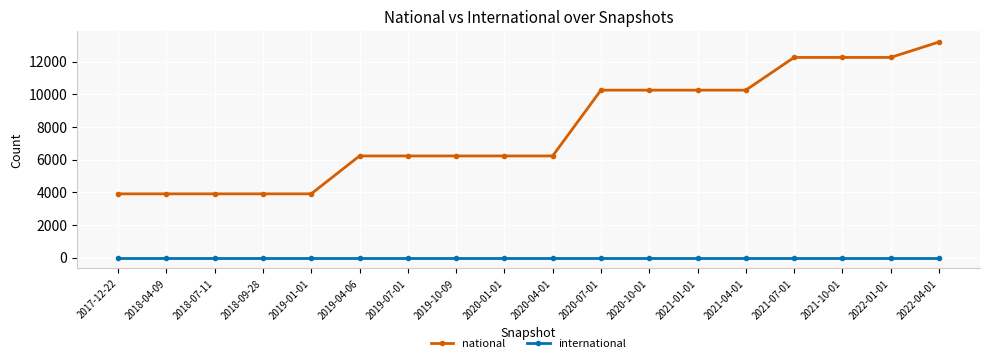

What is the maximum value for national?

13199